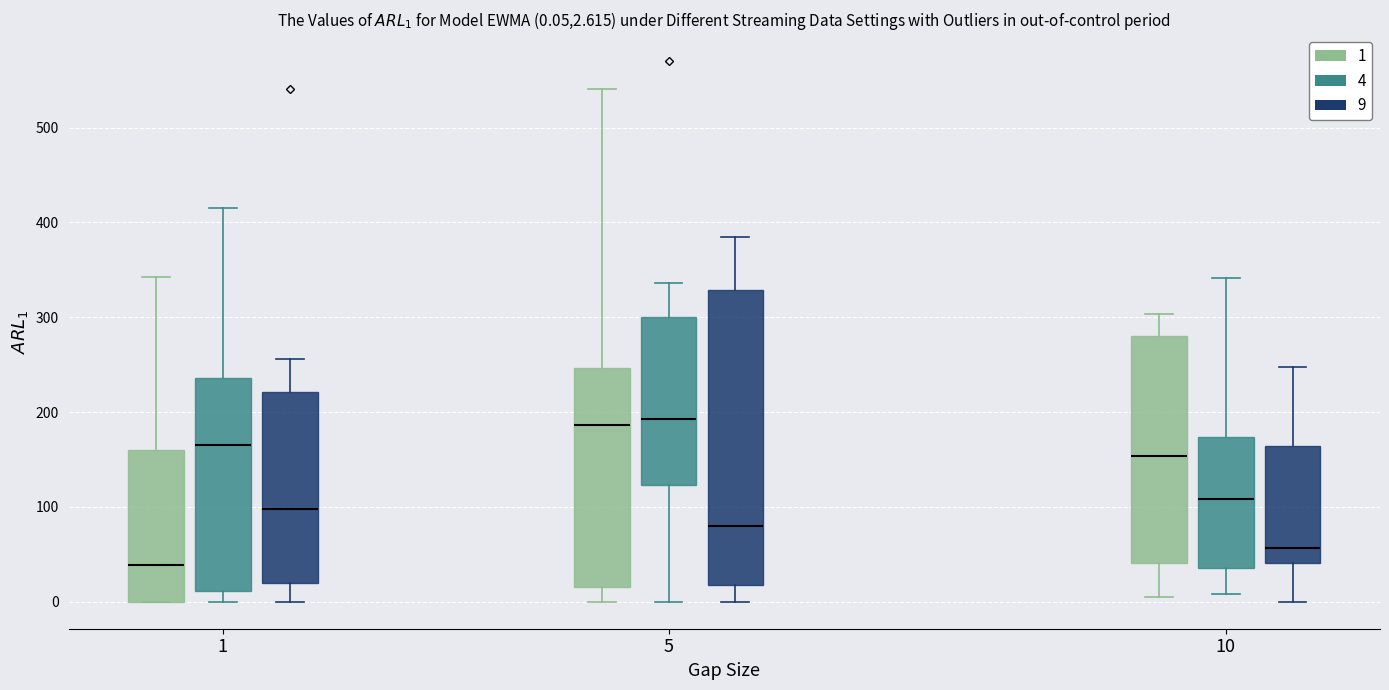

Comparing the boxes themselves (not the whiskers), which one is the tallest?

5 (9)